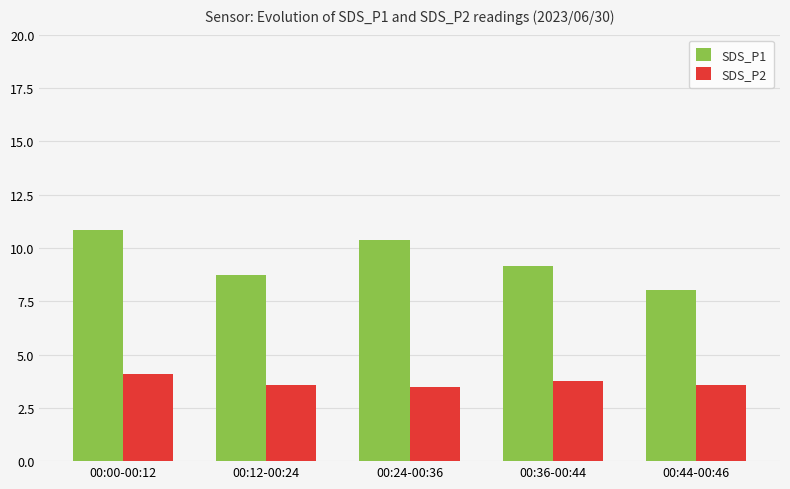

Between 00:12-00:24 and 00:36-00:44, which series saw the biggest shift?

SDS_P1